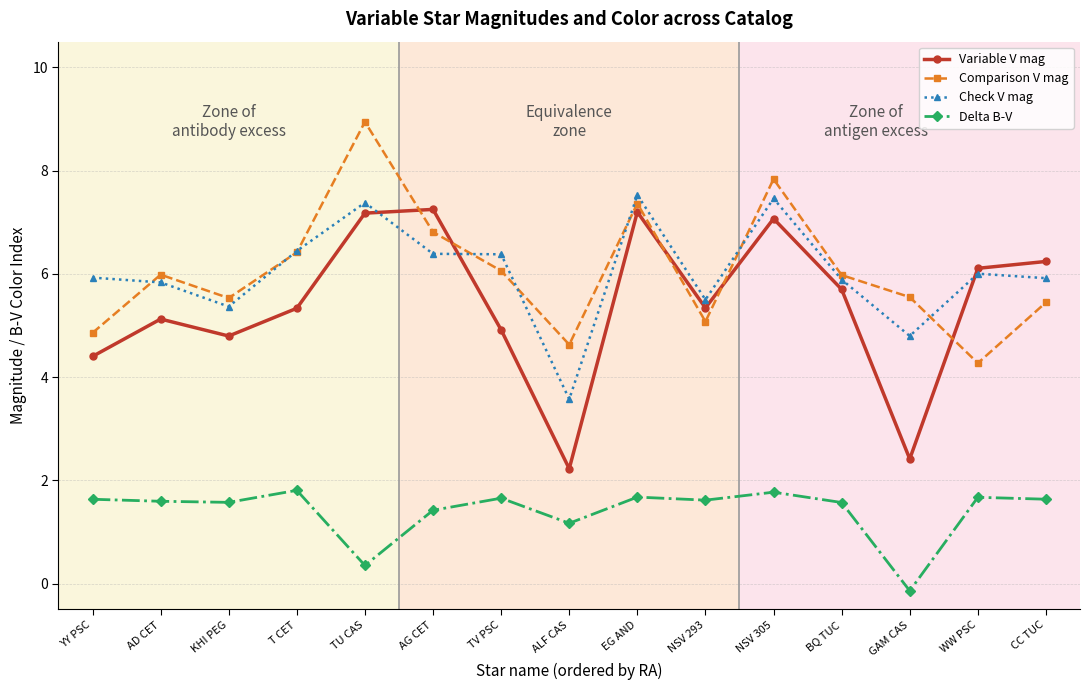

The value of Delta B-V at KHI PEG is 1.6. True or false?

True